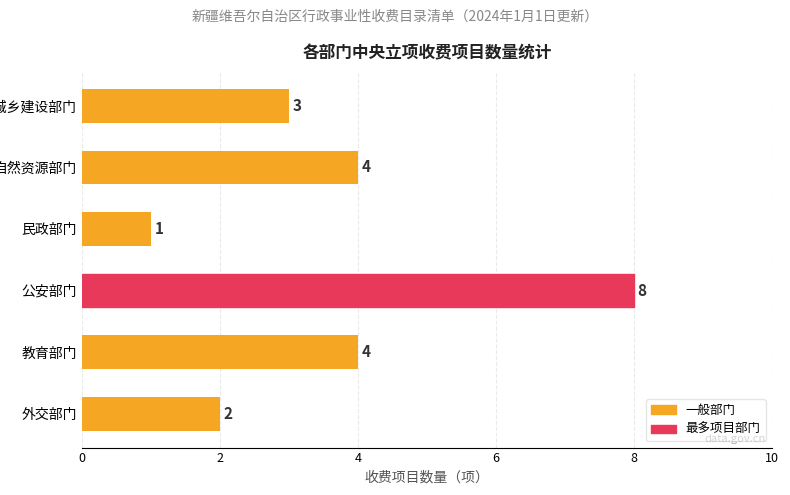

At which category does the chart reach its minimum across all series?

民政部门